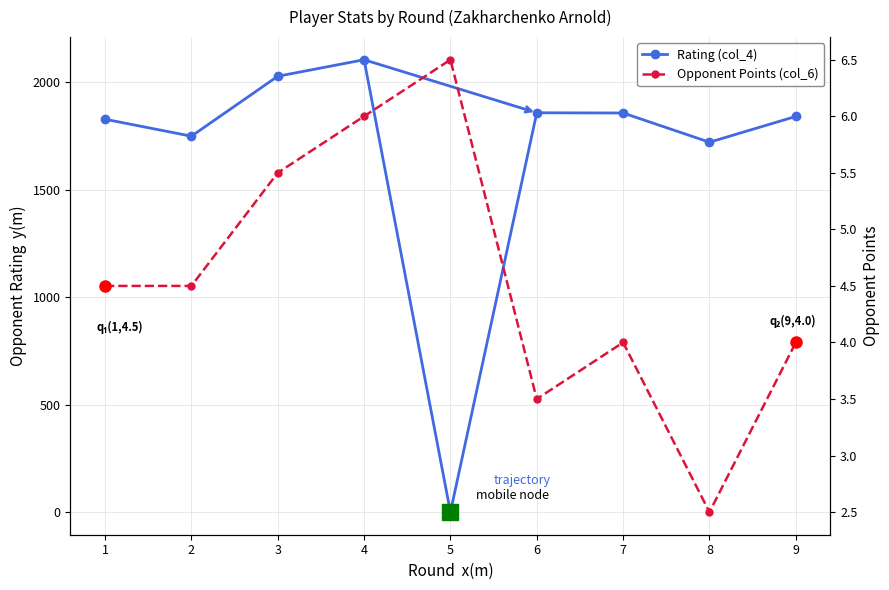

Which series has the largest range (max minus min)?

Rating (col_4)